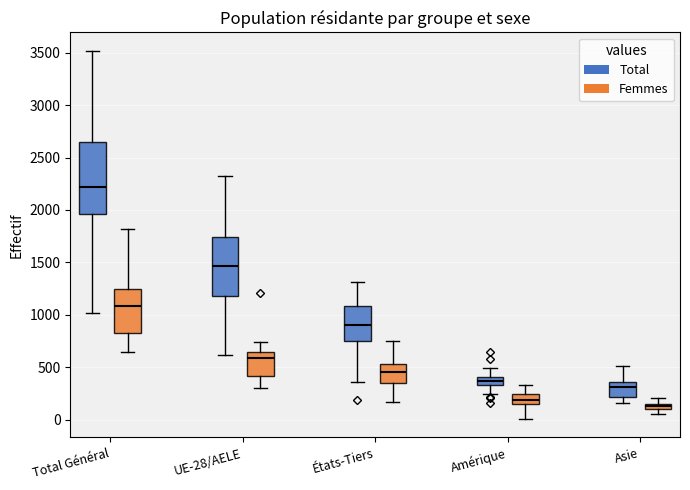

Comparing the boxes themselves (not the whiskers), which one is the tallest?

Total Général (Total)